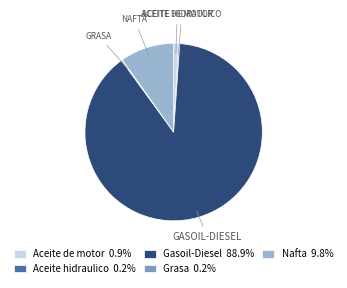

Is it true that Nafta is 3% of the pie?

False